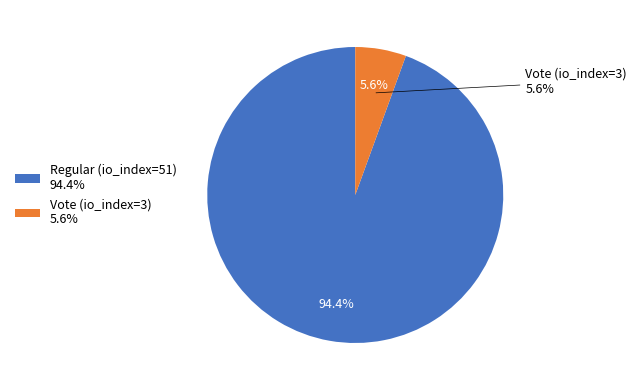

What portion of the pie excludes Vote (io_index=3)?

94.4%